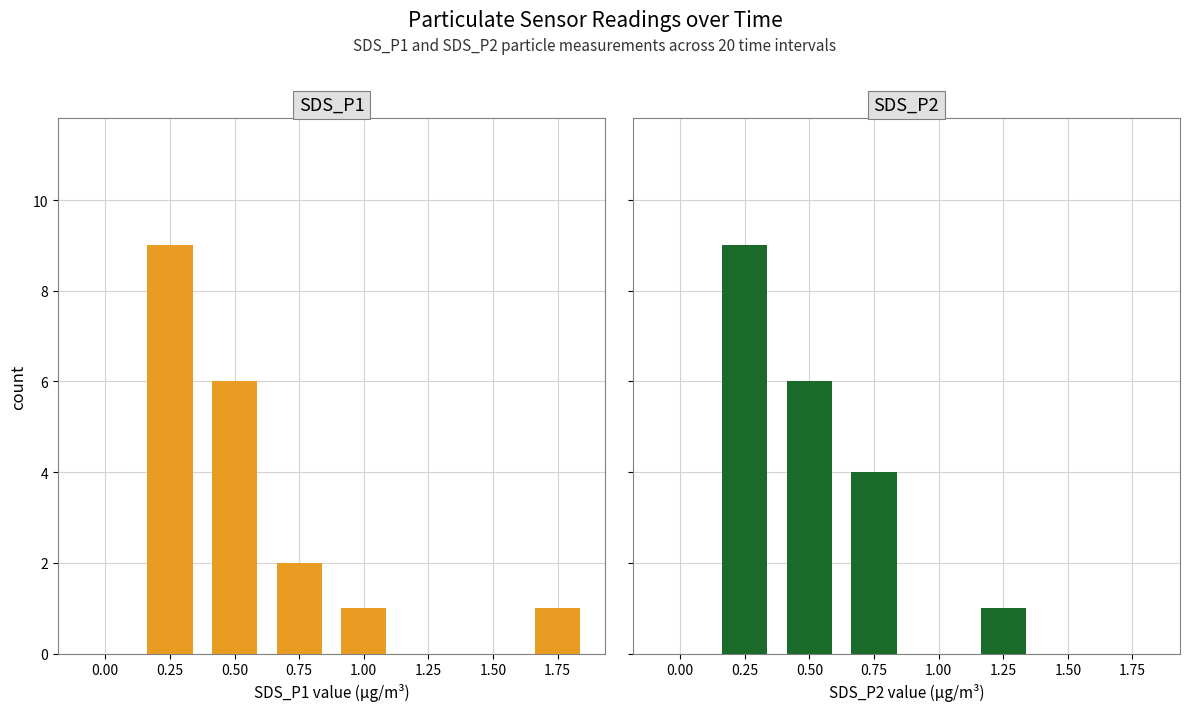

How many data points in SDS_P2 are above 1?

3